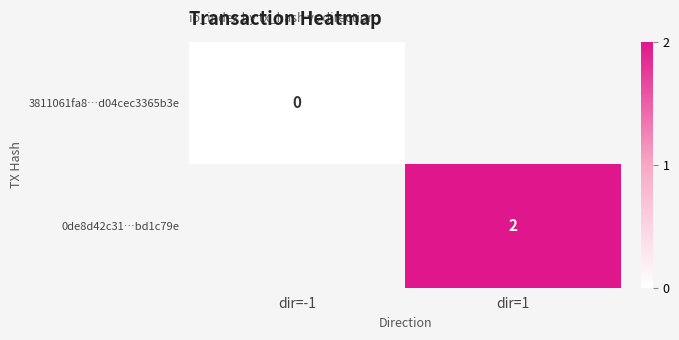

True or false: 0de8d42c31…bd1c79e has a value of 2 at dir=1.

True